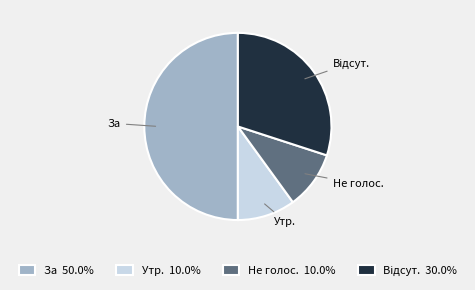

How much of the chart is everything except Не голос.?

90.0%